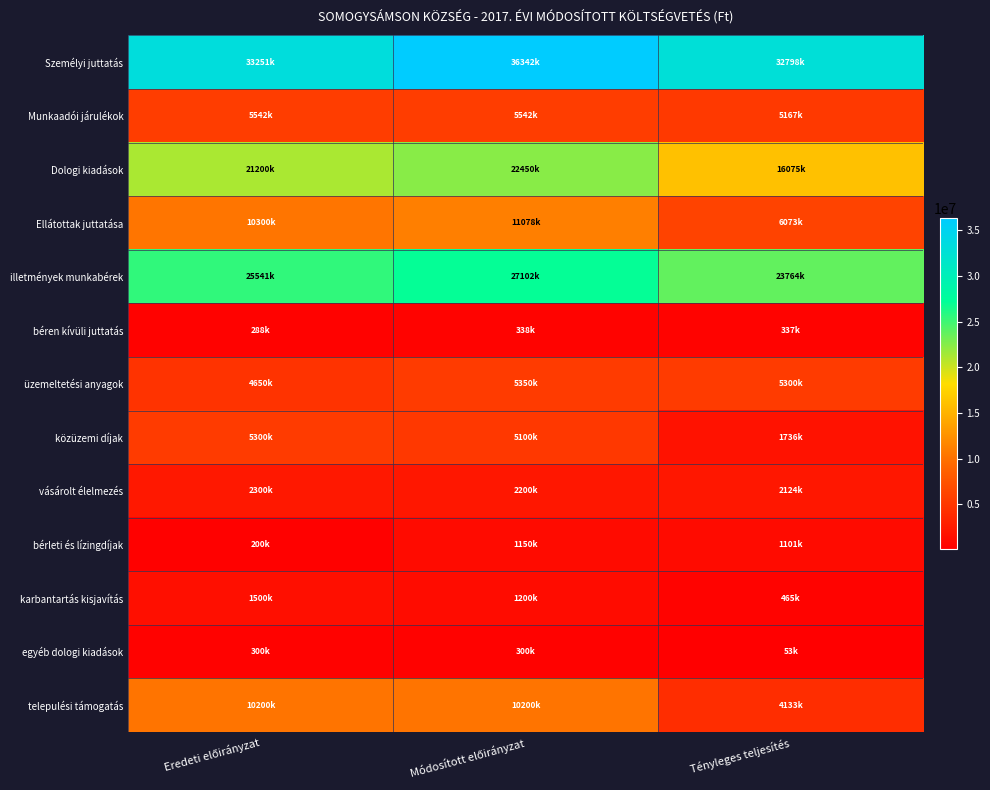

What is the smallest value displayed?

53242